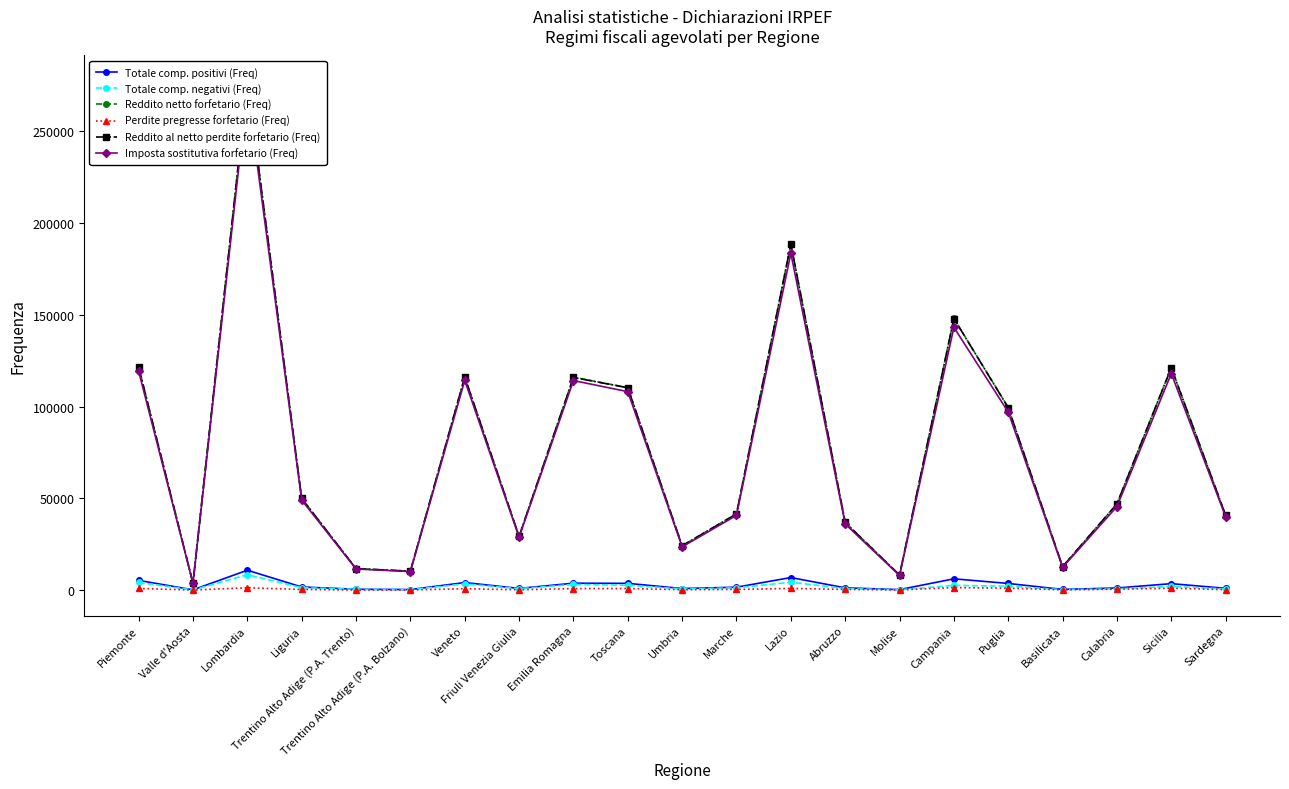

Between Friuli Venezia Giulia and Piemonte, which is larger?

Piemonte